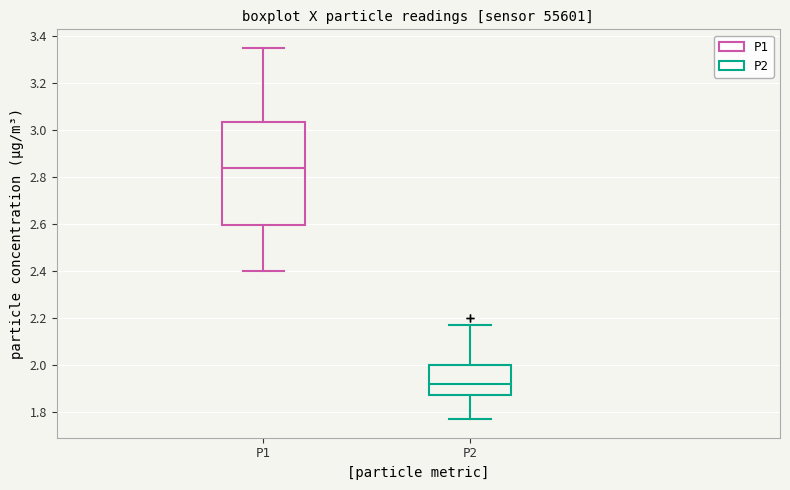

Reading left to right, transcribe this box plot: for each box, give where its median line is, the range the box spans, and where its two whiskers end, as read against the y-axis. The values are not printed on the chart, so give them approximately, as read against the axis.

P1: median 2.84, box 2.60 to 3.04, whiskers 2.40 to 3.36
P2: median 1.92, box 1.88 to 2.00, whiskers 1.78 to 2.18